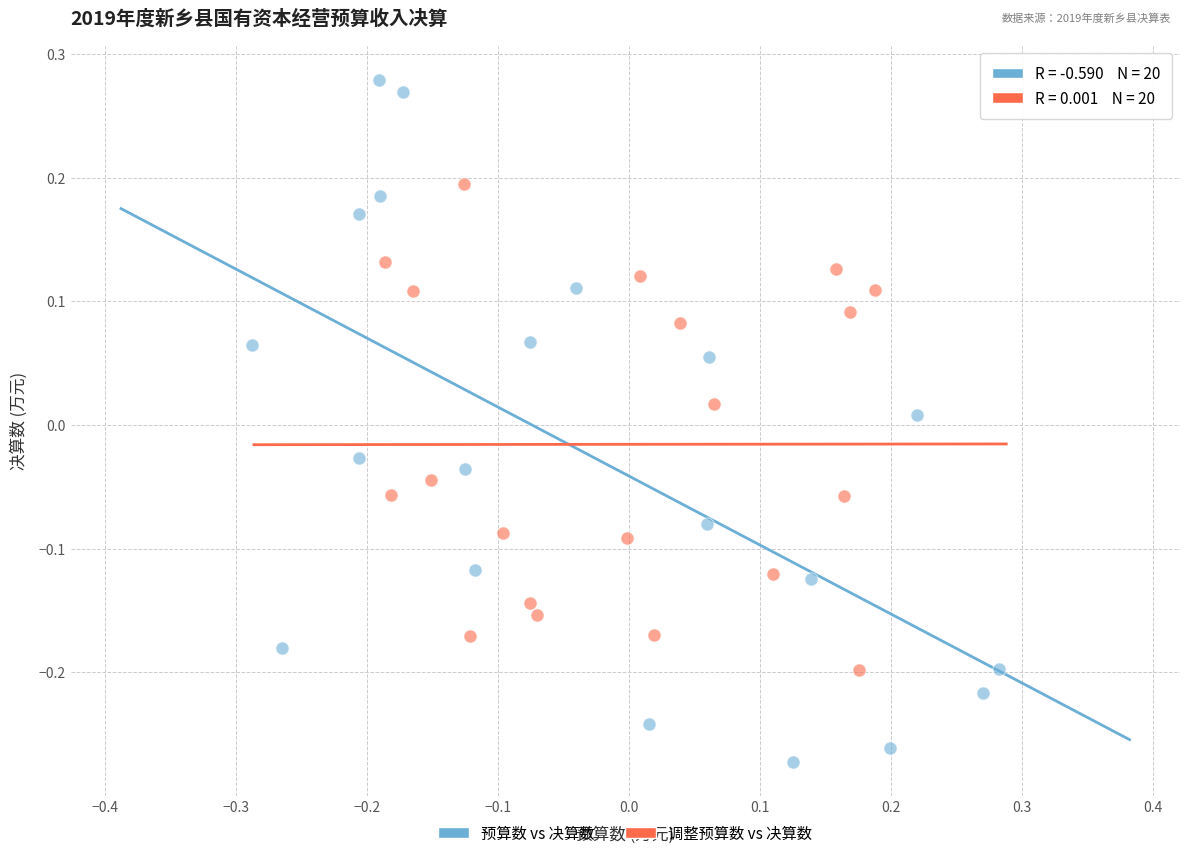

Which series reaches the minimum Y coordinate?

预算数 vs 决算数